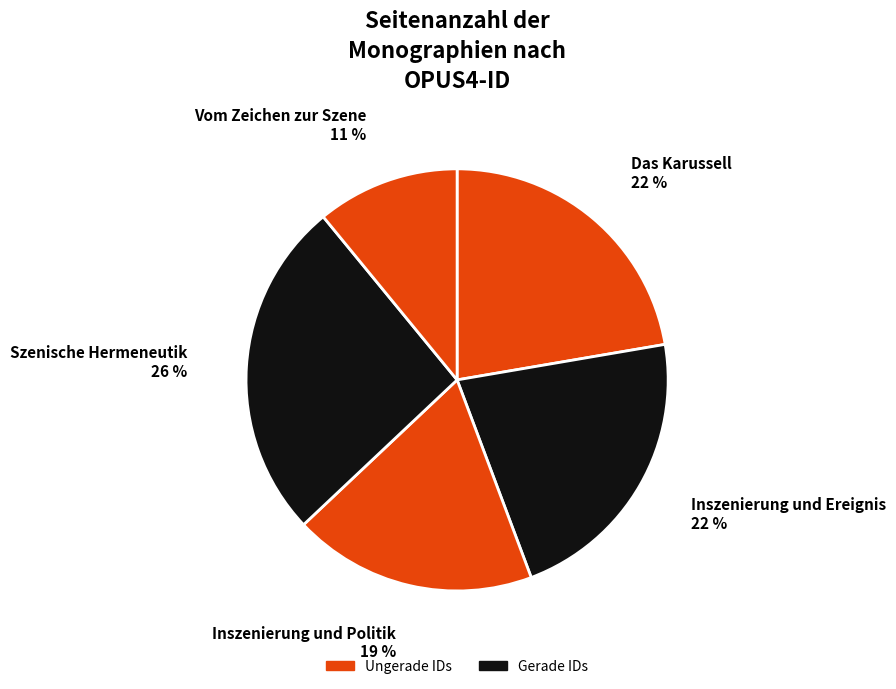

Count the number of slices in the pie.

5